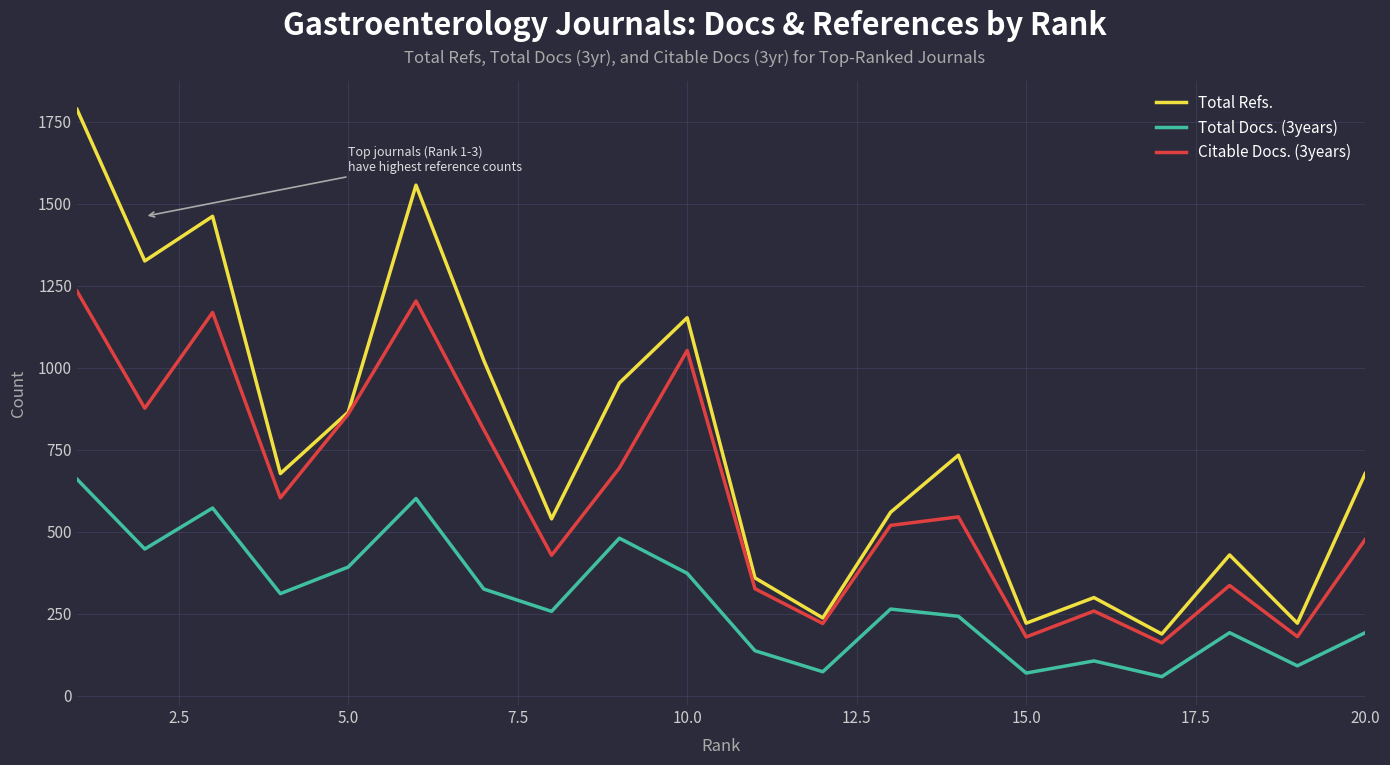

True or false: Total Docs. (3years) and Citable Docs. (3years) cross at least once.

False